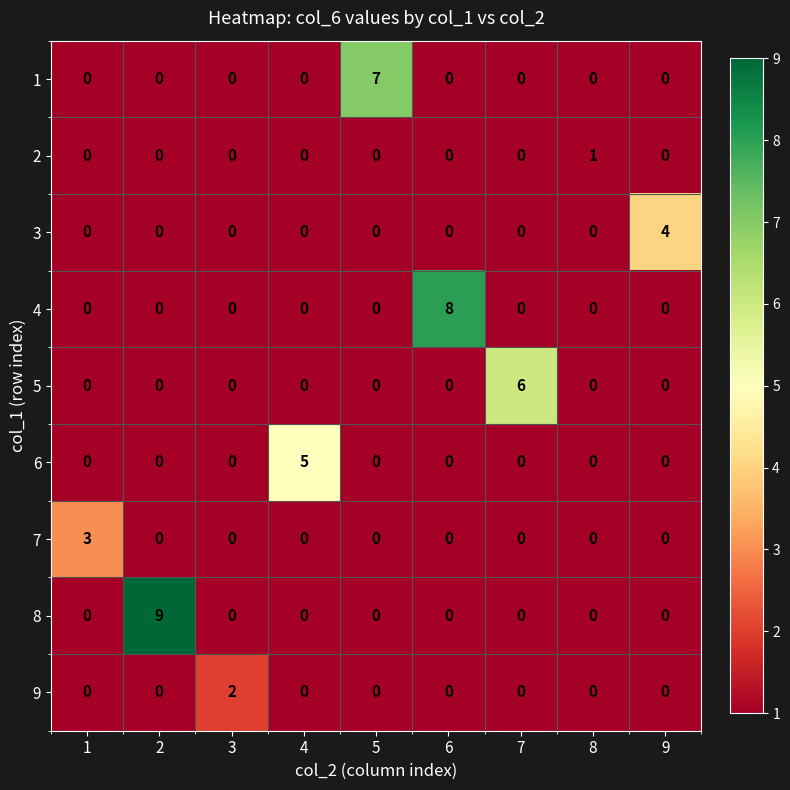

What is the difference between the maximum and minimum values in the 1 series?

7